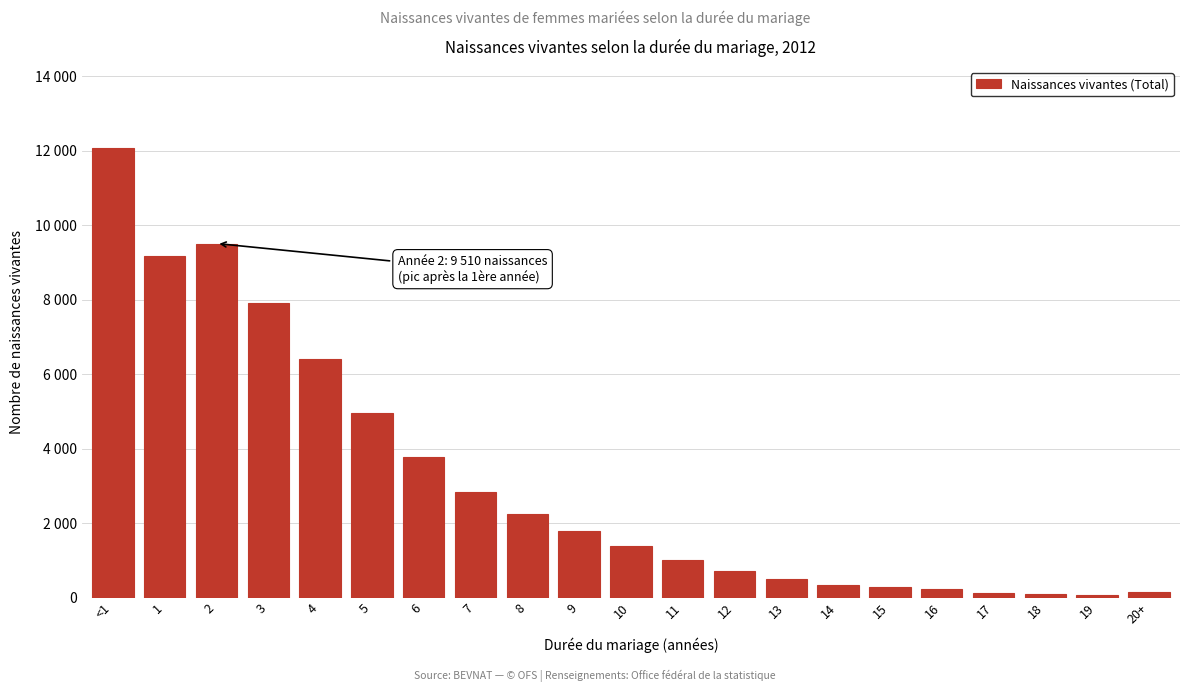

Does the chart contain any negative values?

No